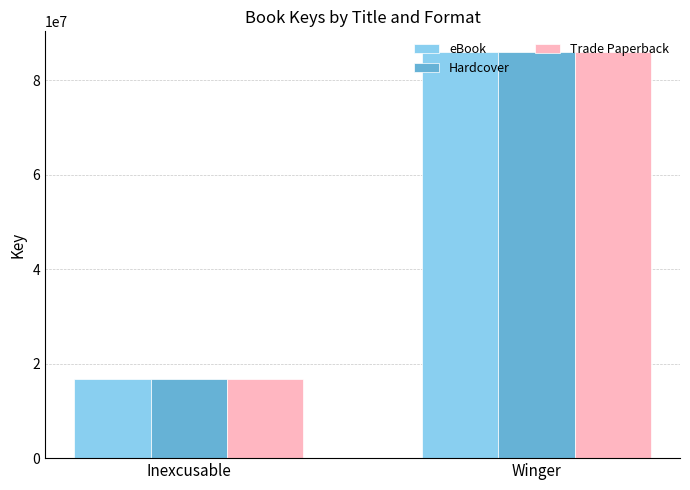

What is the minimum value for Hardcover?

16756568